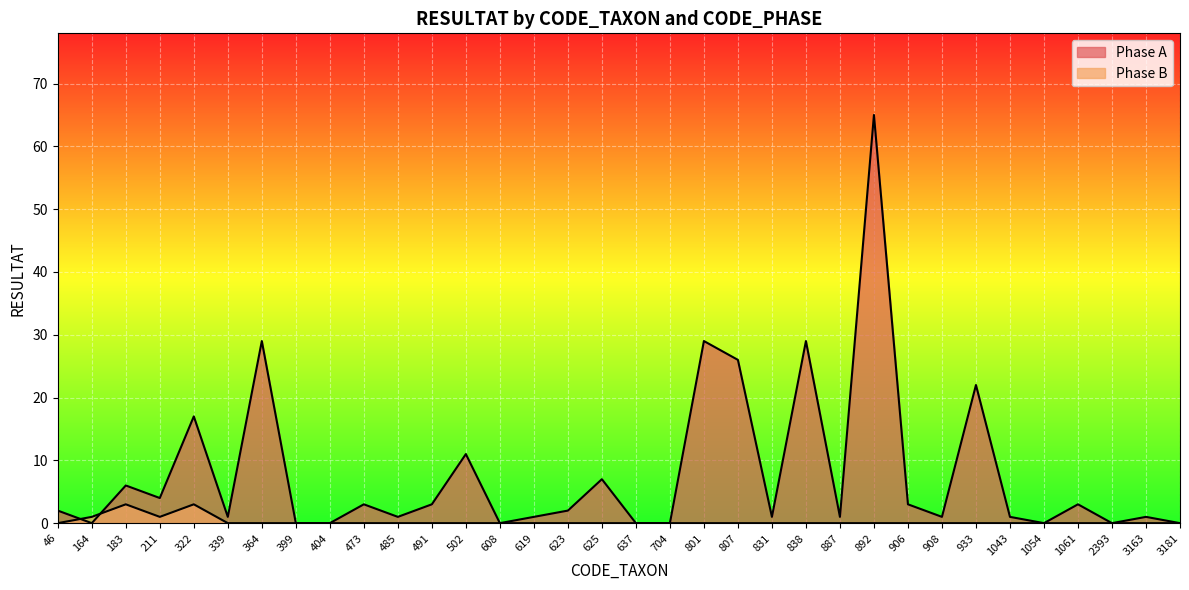

Does the chart display data point markers on the line(s)?

No